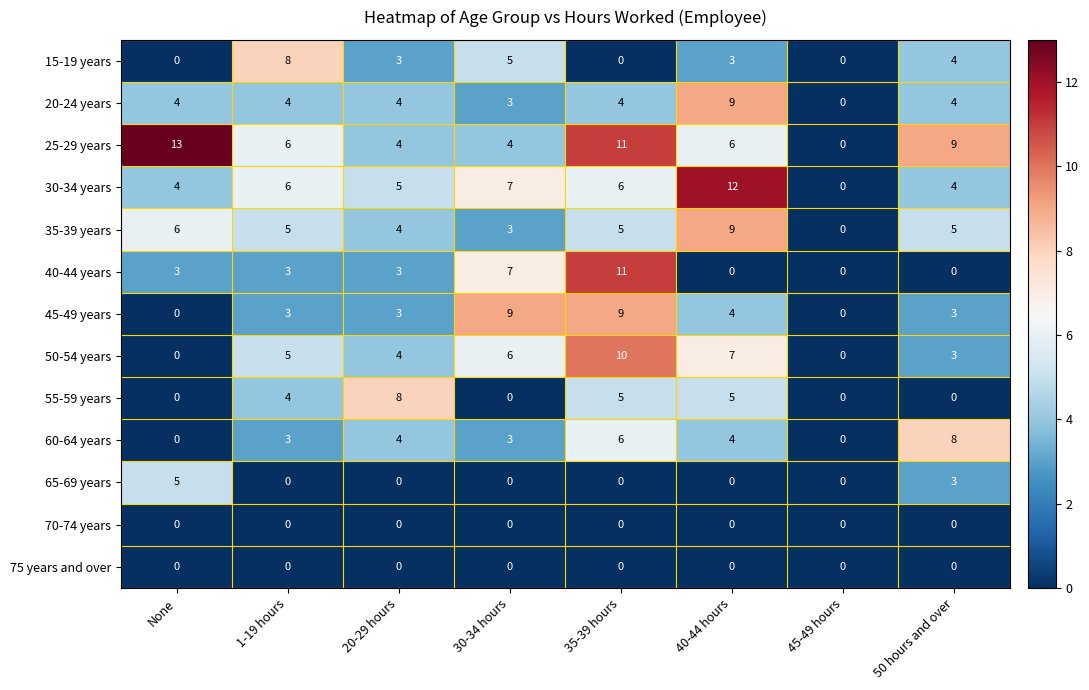

What is the sum of the 50-54 years values at 45-49 hours and 35-39 hours?

10